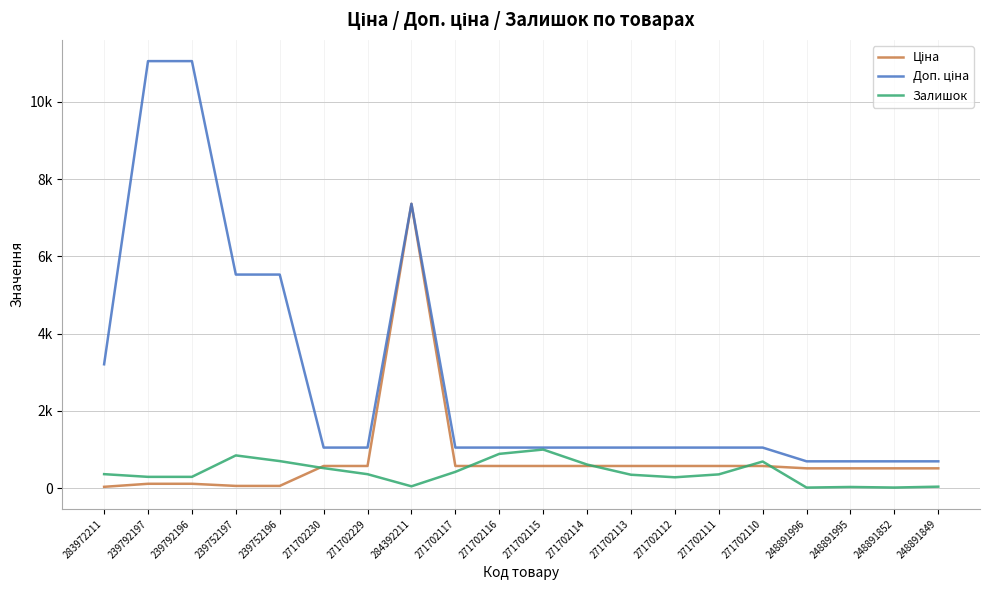

Reading left to right, list all the values displayed in this chart.

Ціна: 32.0	110.5	110.5	55.3	55.3	571.6	571.6	7360.2	571.6	571.6	571.6	571.6	571.6	571.6	571.6	571.6	510.6	510.6	510.6	510.6
Доп. ціна: 3205.0	11055.0	11055.0	5528.0	5528.0	1048.0	1048.0	7360.2	1048.0	1048.0	1048.0	1048.0	1048.0	1048.0	1048.0	1048.0	692.0	692.0	692.0	692.0
Залишок: 360.0	290.0	290.0	845.0	698.0	516.0	359.0	45.0	419.0	885.0	997.0	609.0	345.0	279.0	354.0	687.0	12.0	28.0	13.0	36.0